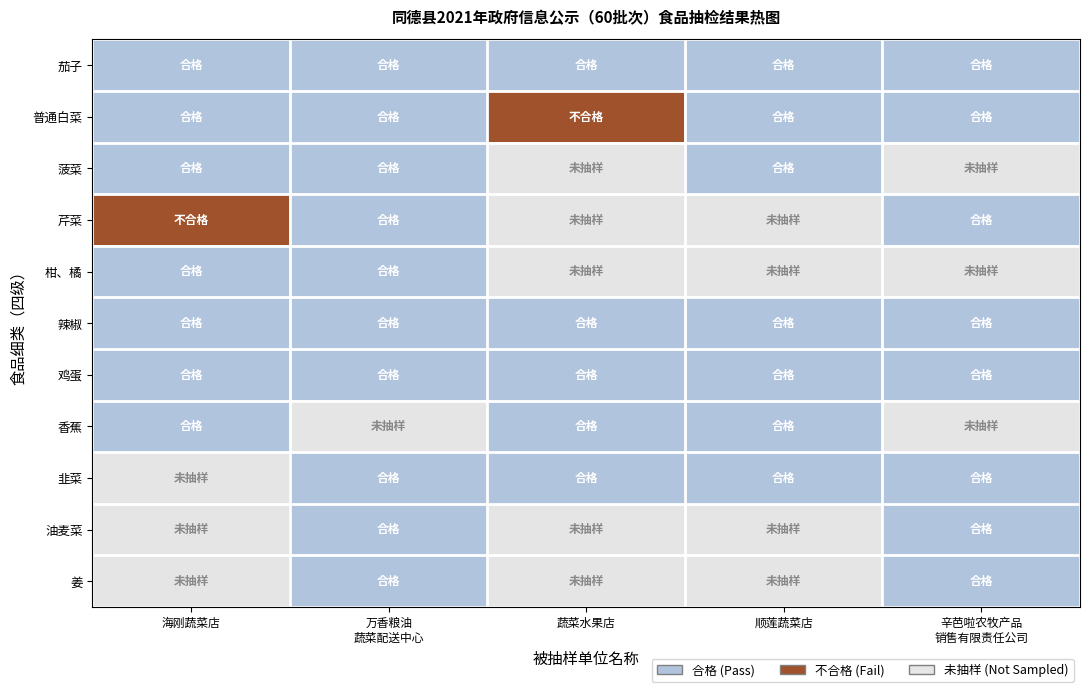

At which label is 海刚蔬菜店 closest to 0?

韭菜